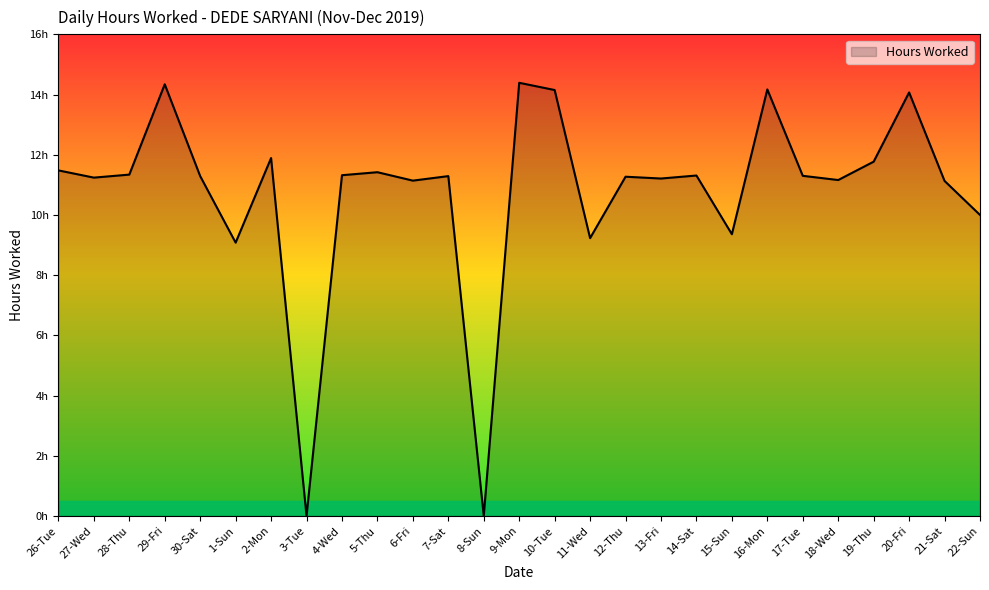

Is this an area chart (filled region under the line)?

Yes